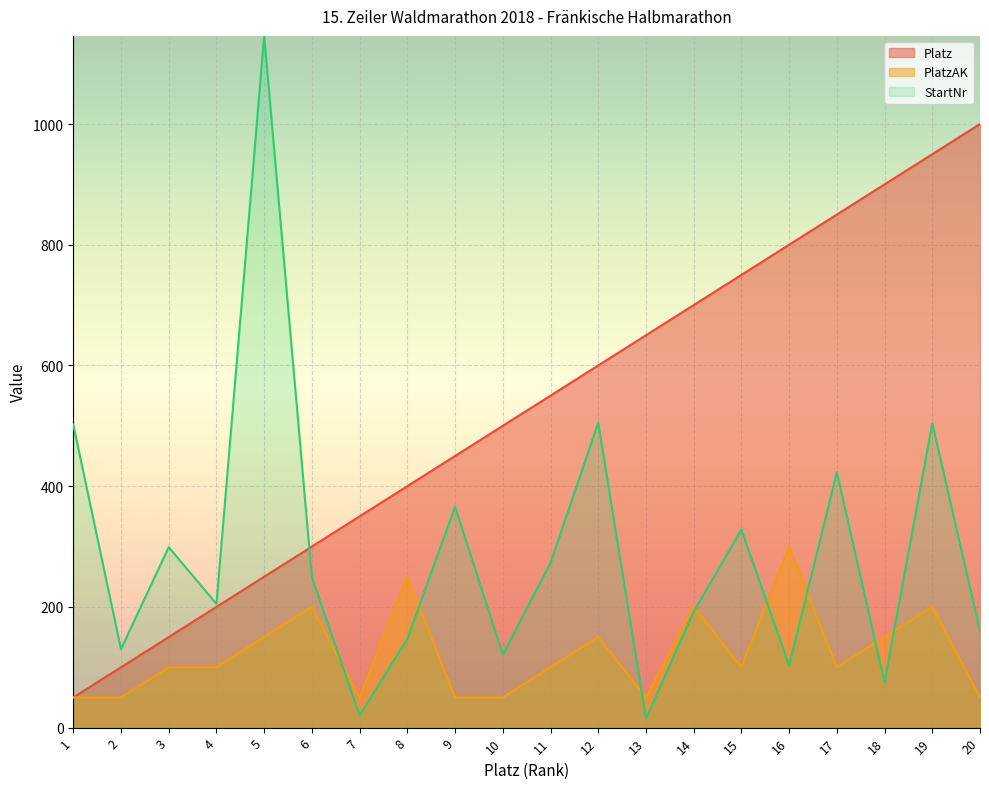

Between 16 and 9, which is larger?

16